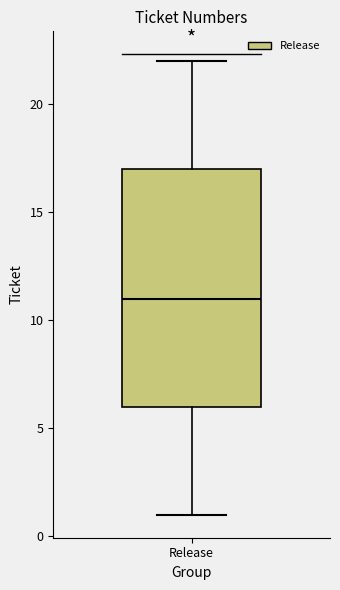

Read this box plot against the y-axis: the position of the median line, the range covered by the box, and the ends of both whiskers. The values are not printed on the chart, so give them approximately, as read against the axis.

median 11, box 6 to 17, whiskers 1 to 22